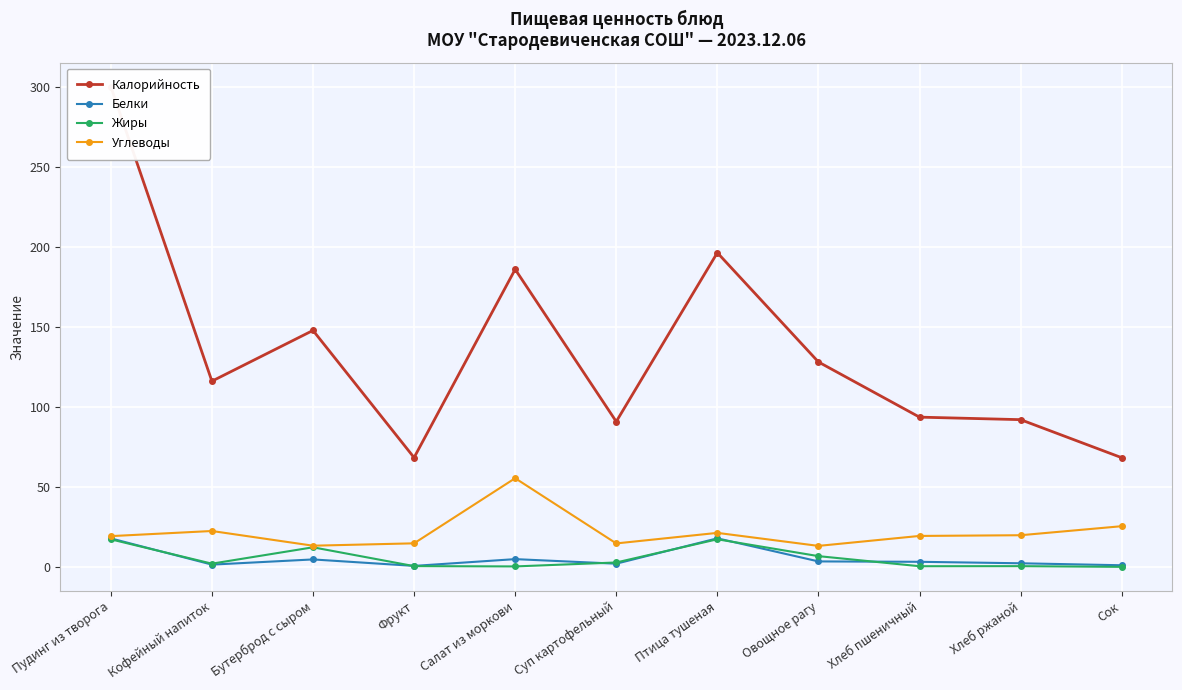

Is it true that Калорийность equals 166.0 at Кофейный напиток?

False